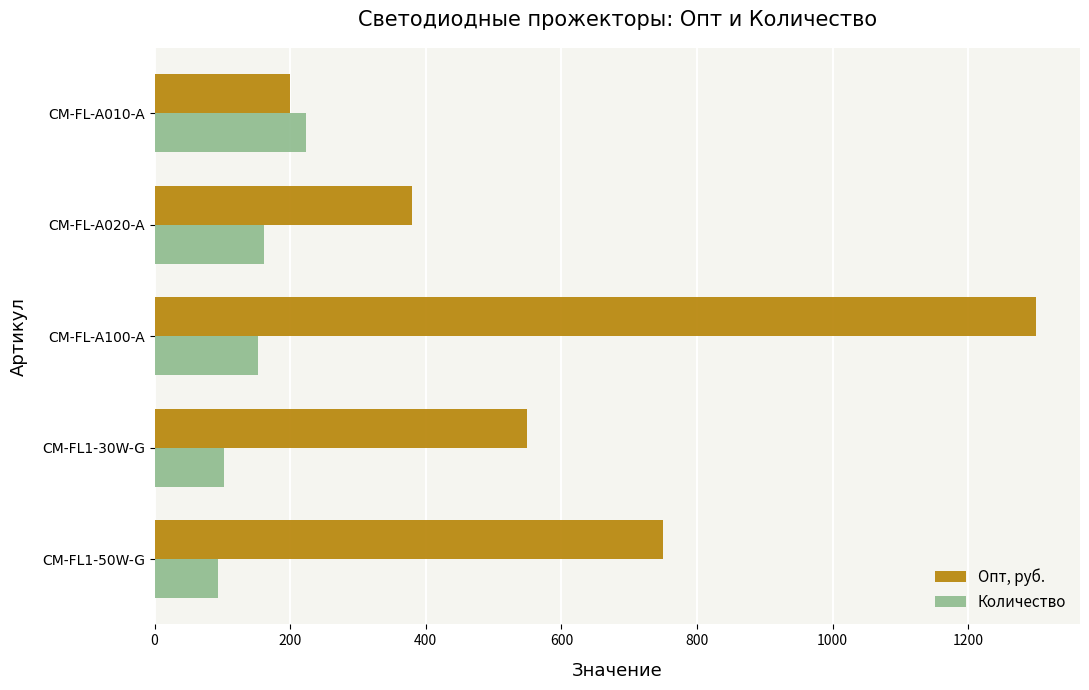

Rank the categories by Опт, руб. value from lowest to highest.

CM-FL-A010-A, CM-FL-A020-A, CM-FL1-30W-G, CM-FL1-50W-G, CM-FL-A100-A